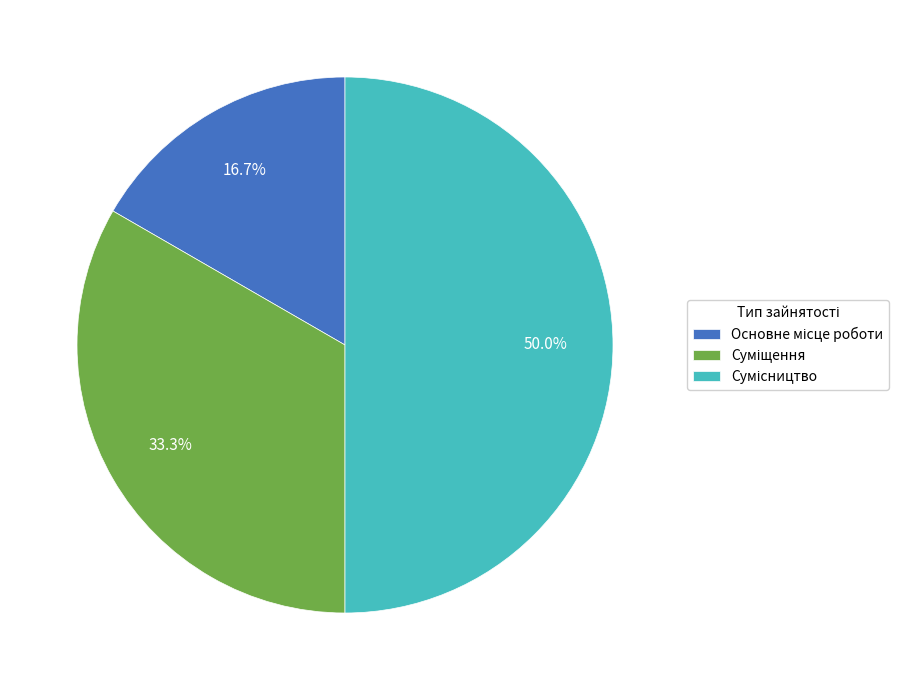

True or false: Сумісництво accounts for 59% of the total.

False